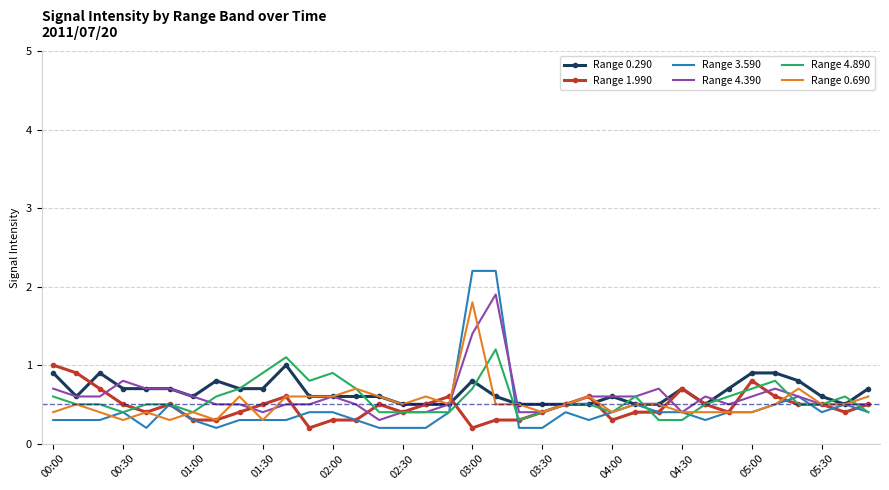

Which series has the largest range (max minus min)?

Range 3.590